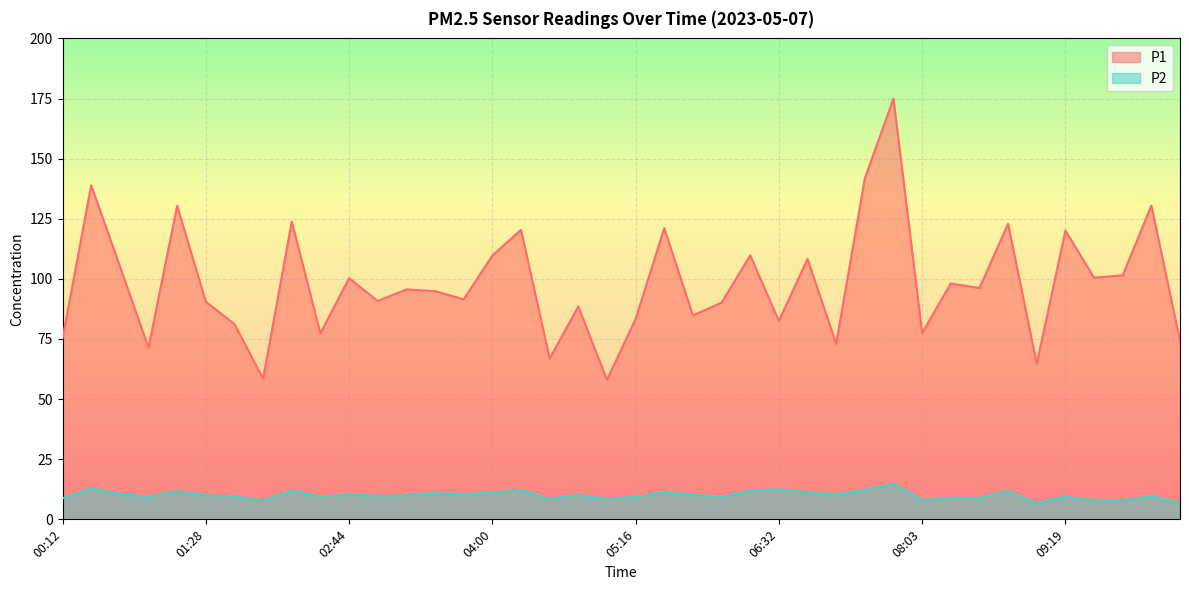

Reading left to right, list all the values displayed in this chart.

P1: 75.2	138.9	105.3	71.4	130.4	90.5	81.2	58.5	123.8	77.3	100.3	90.8	95.6	94.9	91.5	109.7	120.4	66.9	88.5	58.0	83.3	121.1	84.8	90.1	109.8	82.5	108.3	73.0	141.8	175.0	77.5	98.1	96.2	122.9	64.6	120.1	100.5	101.5	130.5	74.2
P2: 8.8	13.0	10.6	9.4	11.8	10.1	9.6	7.9	12.0	9.5	10.2	9.8	10.0	11.0	10.4	11.2	12.2	8.6	10.1	8.6	9.3	11.4	10.3	9.3	12.1	12.5	11.3	10.4	12.3	14.9	8.0	9.0	8.9	11.8	6.8	9.5	7.9	7.9	9.6	6.9